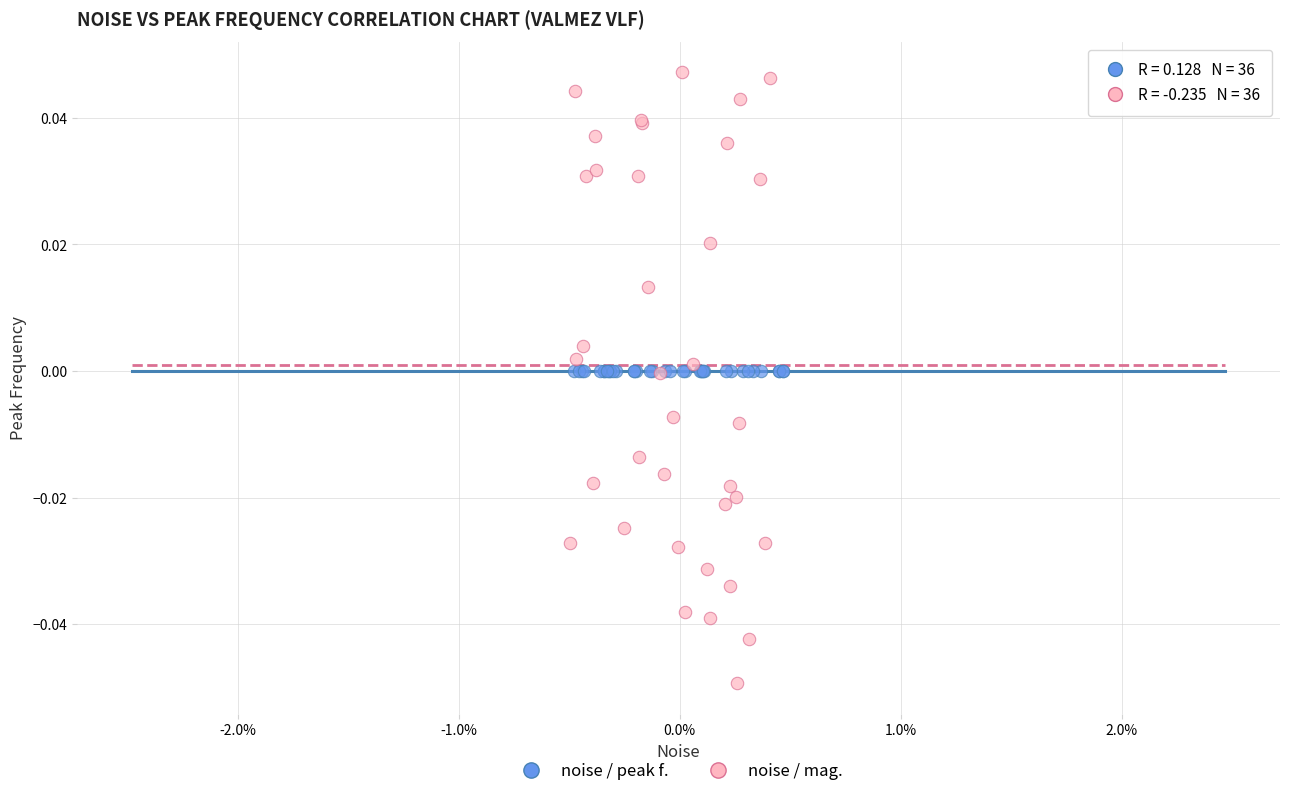

Which series has the largest Y range (max minus min)?

noise / mag.